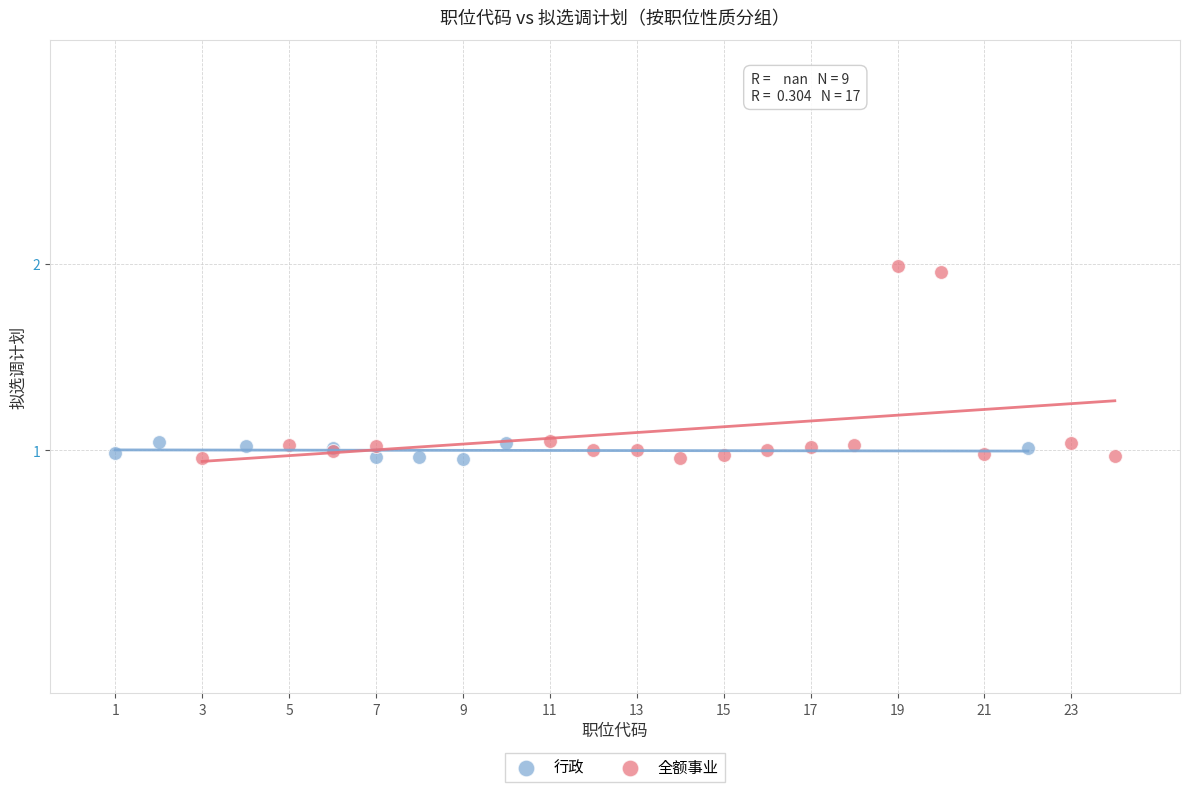

Which series has the widest spread of Y values?

全额事业